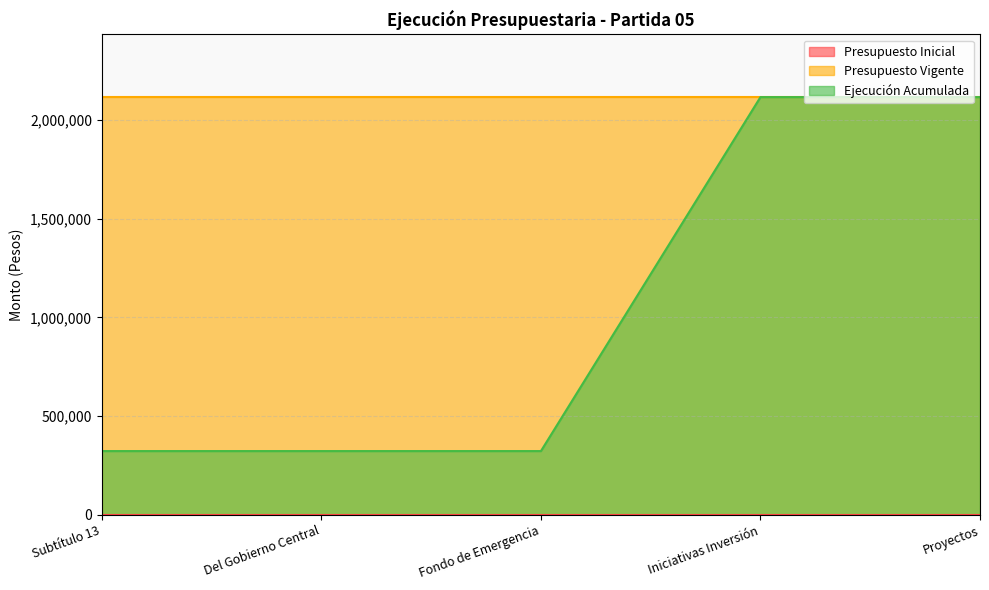

Reading right to left, transcribe all the data shown in this chart.

Presupuesto Inicial: 0	0	0	0	0
Presupuesto Vigente: 2115295	2115295	2115295	2115295	2115295
Ejecución Acumulada: 2115295	2115295	322871	322871	322871